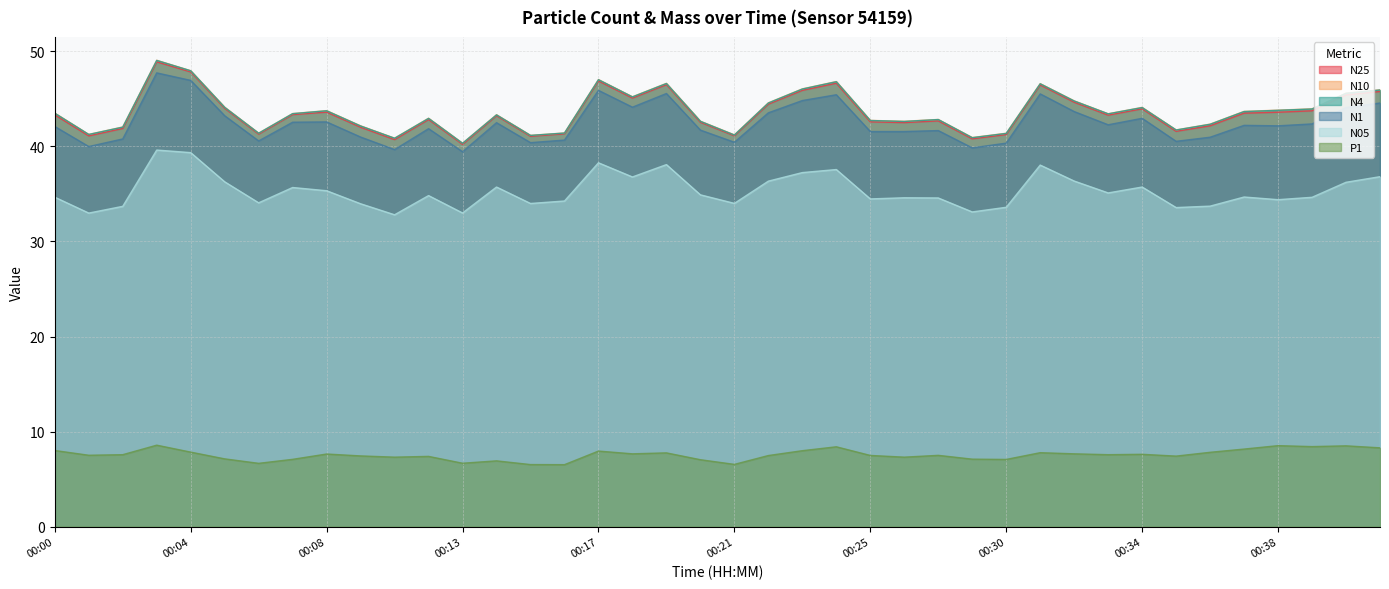

Which label corresponds to the smallest value in the chart?

00:16